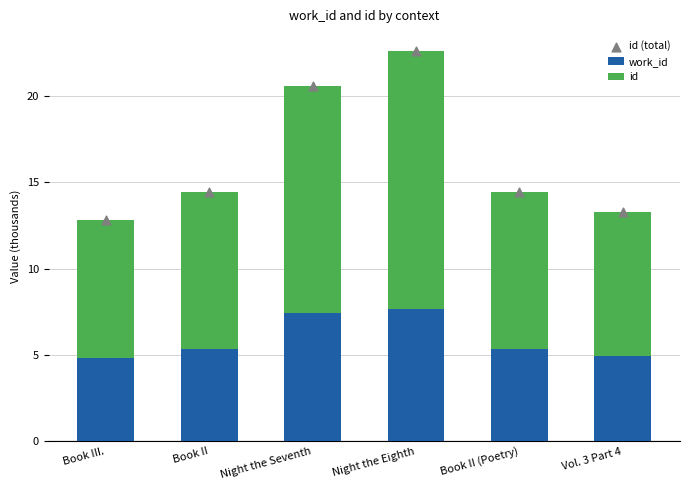

Which series contains the lowest Y value?

work_id